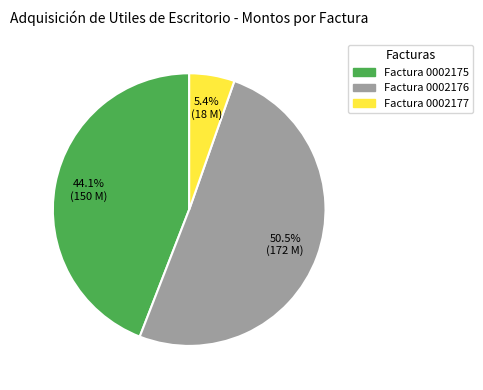

Which category has the smallest portion of the pie?

001-002-0002177